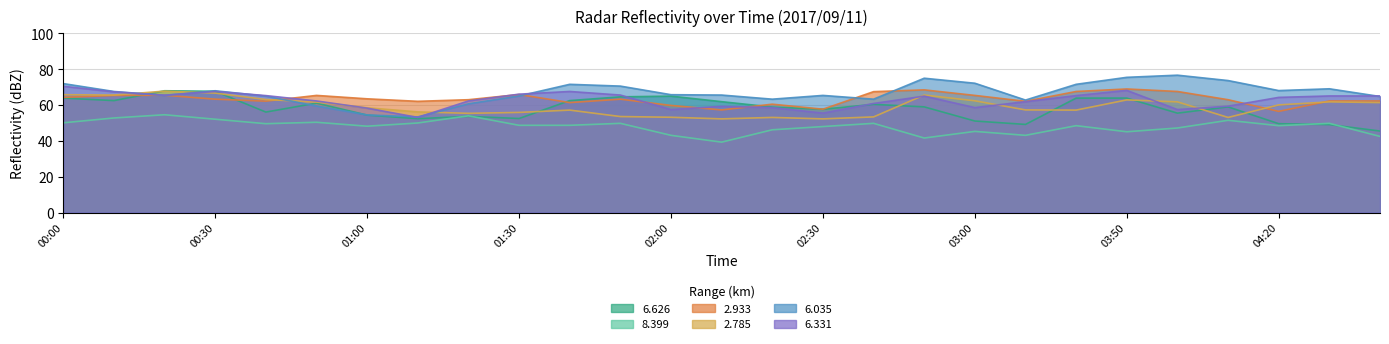

Reading right to left, list all the values displayed in this chart.

  6.626: 45.5	49.1	49.6	59.0	55.5	63.9	63.9	49.2	51.1	59.0	60.4	57.7	58.9	61.9	65.0	64.6	62.5	52.5	53.7	52.4	54.4	61.1	56.1	67.7	68.0	62.5	63.9
  8.399: 42.5	49.8	48.5	51.5	47.2	45.1	48.5	43.1	45.3	41.6	49.8	48.0	46.2	39.3	43.1	49.8	48.7	48.7	54.0	50.0	48.2	50.4	49.6	52.1	54.6	52.8	50.1
  2.933: 62.3	62.3	56.5	63.0	67.6	69.0	67.6	62.1	65.4	68.5	67.5	57.7	60.5	57.3	59.8	63.3	61.4	65.9	63.0	62.1	63.5	65.4	62.2	63.3	65.5	65.4	64.3
  2.785: 61.4	61.8	60.1	53.1	61.8	62.9	57.2	57.3	62.4	65.6	53.4	52.3	53.1	52.3	53.2	53.6	57.2	55.9	55.4	56.2	58.5	61.7	63.1	66.7	67.8	65.6	65.8
  6.035: 64.8	69.1	68.1	73.7	76.7	75.5	71.6	62.8	72.2	75.0	63.3	65.4	63.3	65.6	65.8	70.6	71.6	65.1	60.7	53.4	54.5	59.5	65.0	68.0	65.4	67.6	72.0
  6.331: 65.1	65.1	64.3	59.4	57.5	68.2	65.3	61.9	58.6	65.0	60.9	55.5	58.6	59.3	57.5	65.6	67.6	66.1	62.3	53.1	58.3	62.3	65.3	67.6	65.5	67.4	70.5